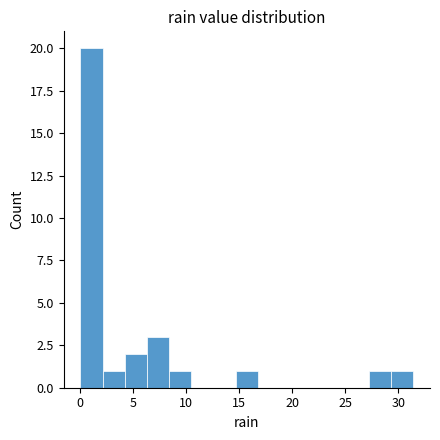

Reading left to right, list every bar in this chart as the range it spans on the x-axis followed by its height. Neither the bar edges nor the heights are printed on the chart, so give them approximately, as read against the axes.

0.0 to 2.0: 20
2.0 to 4.0: 1
4.0 to 6.5: 2
6.5 to 8.5: 3
8.5 to 10.5: 1
10.5 to 12.5: 0
12.5 to 14.5: 0
14.5 to 16.5: 1
16.5 to 19.0: 0
19.0 to 21.0: 0
21.0 to 23.0: 0
23.0 to 25.0: 0
25.0 to 27.0: 0
27.0 to 29.5: 1
29.5 to 31.5: 1